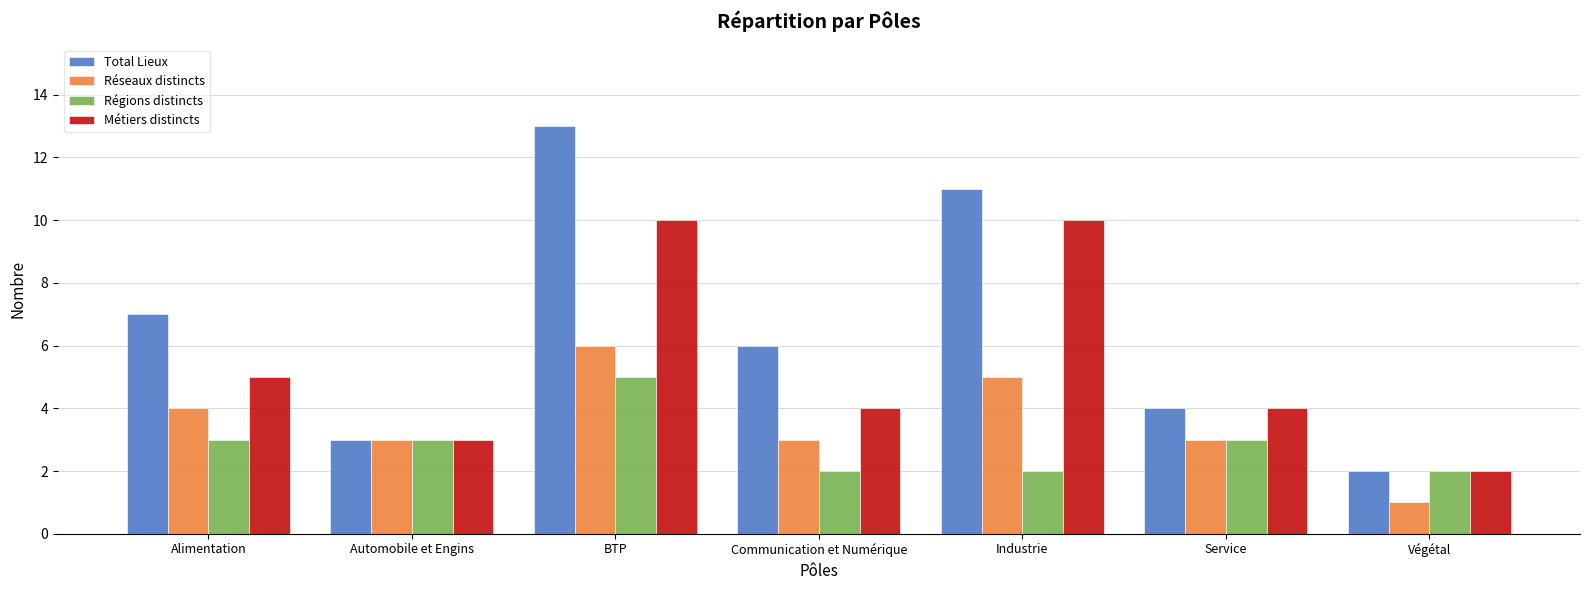

Which series has the largest range (max minus min)?

Total Lieux